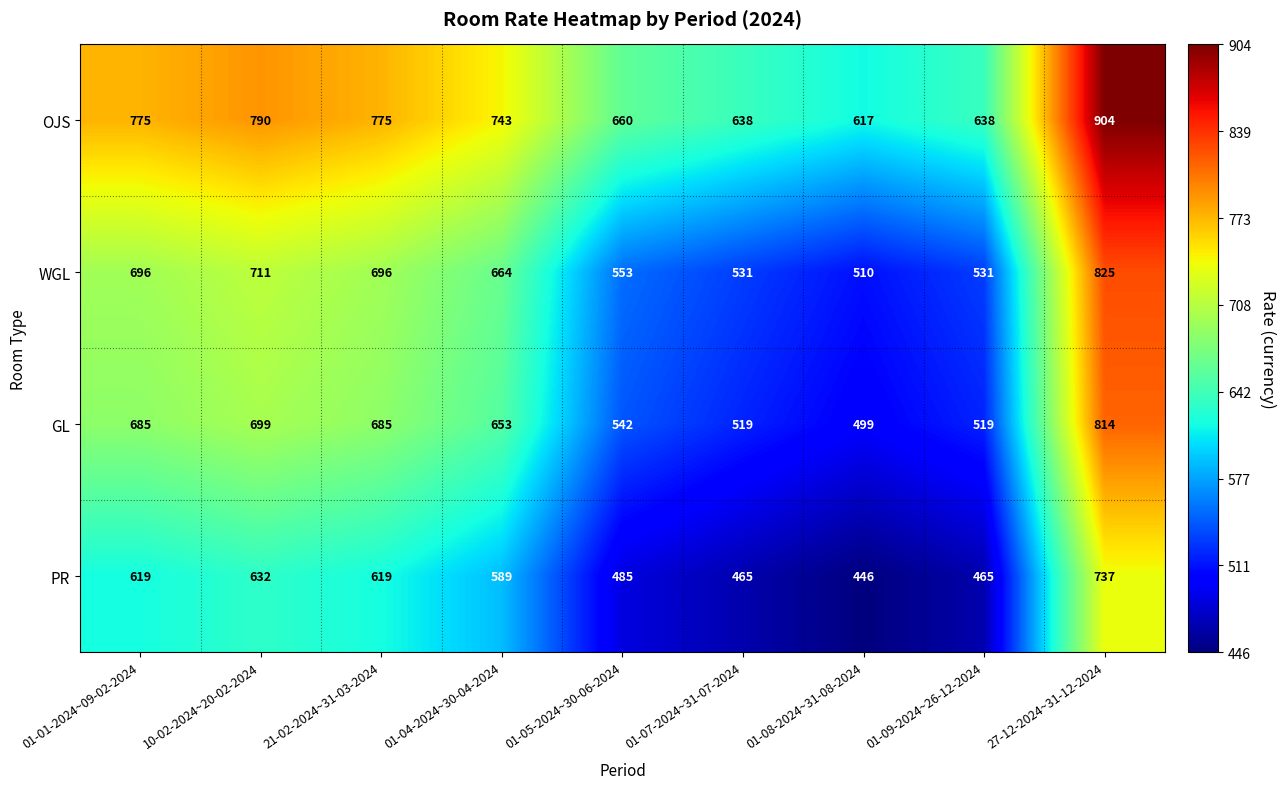

Count the number of categories in the chart.

9